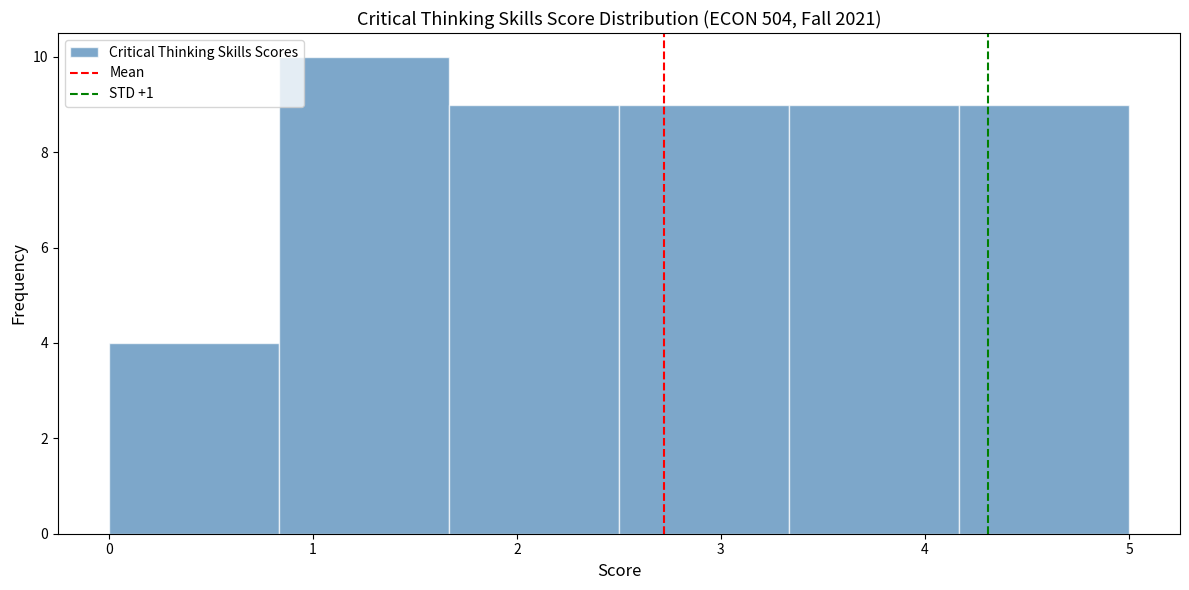

Reading left to right, transcribe this chart: for each bar, give the range it covers on the x-axis and its height. Neither the bar edges nor the heights are printed on the chart, so give them approximately, as read against the axes.

0.0 to 0.8: 4
0.8 to 1.7: 10
1.7 to 2.5: 9
2.5 to 3.3: 9
3.3 to 4.2: 9
4.2 to 5.0: 9